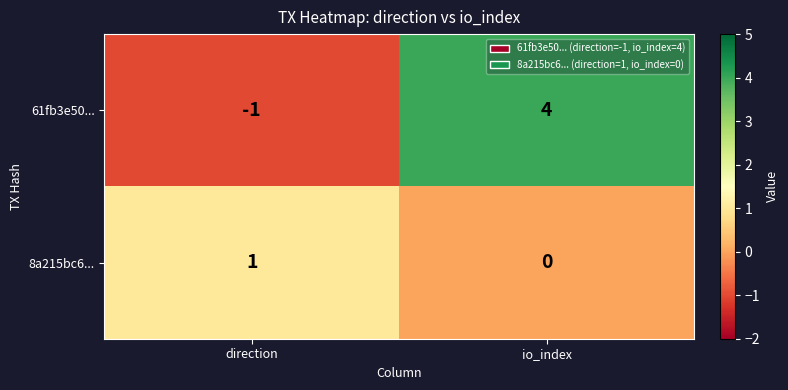

What is the difference between the 61fb3e50... values at direction and io_index?

5